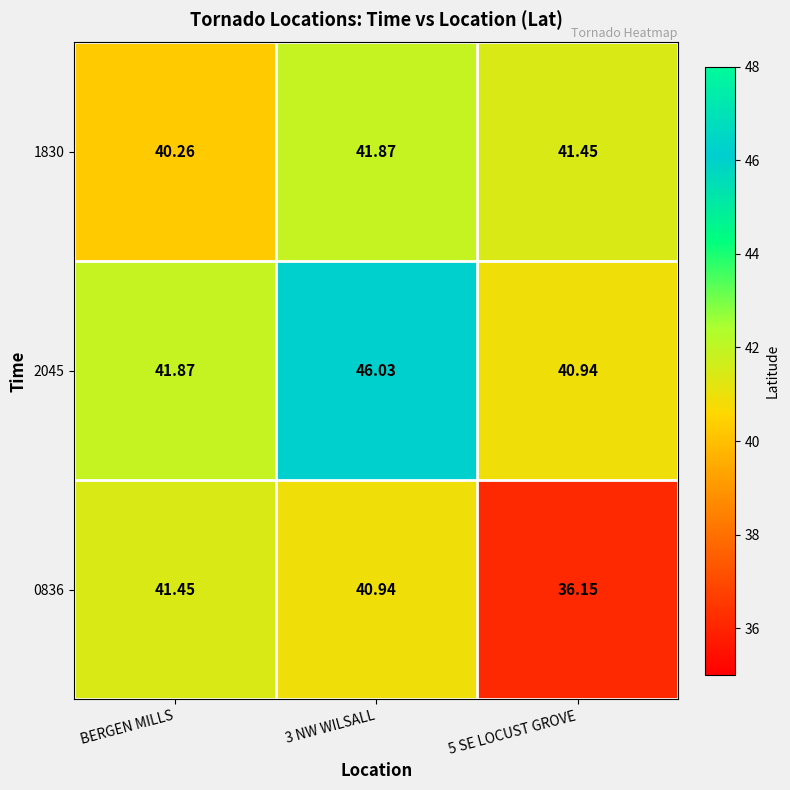

At which label is 2045 closest to 43?

BERGEN MILLS